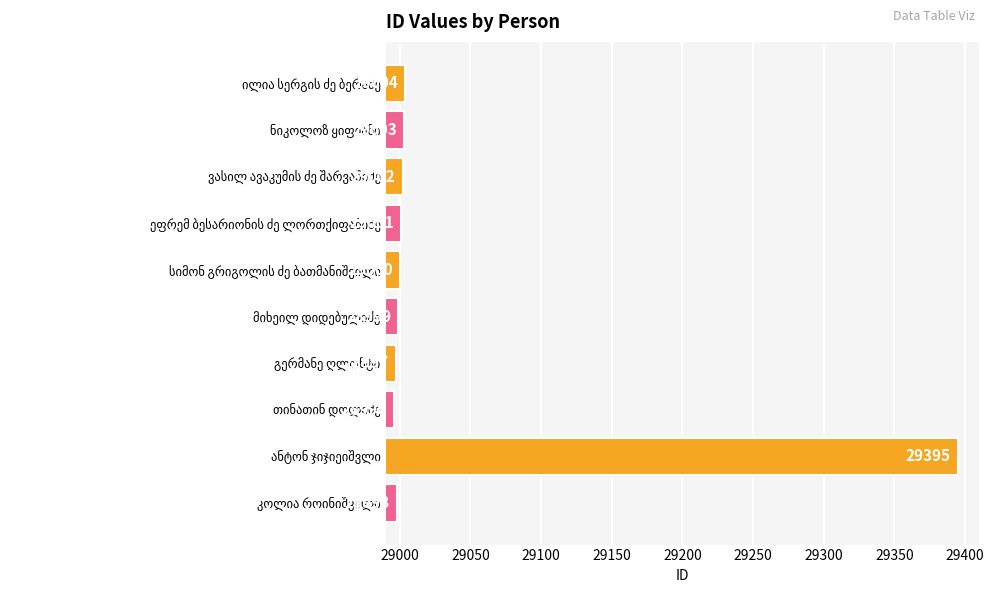

What is the sum of all values?

290395